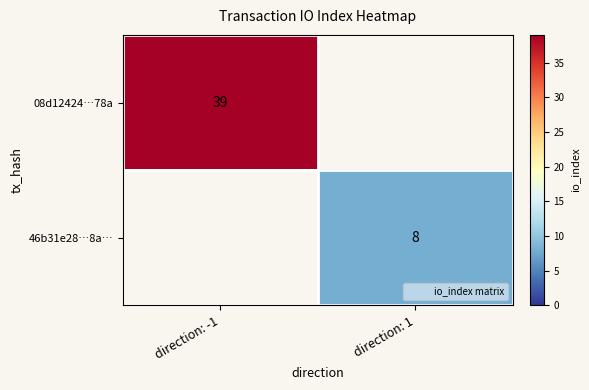

Count the number of categories in the chart.

2